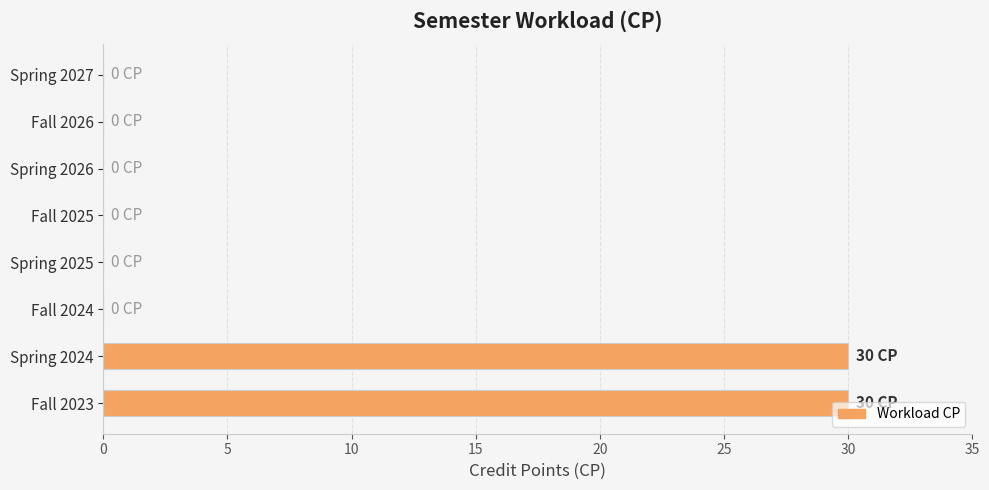

Count the values in the range 0 to 30.

8